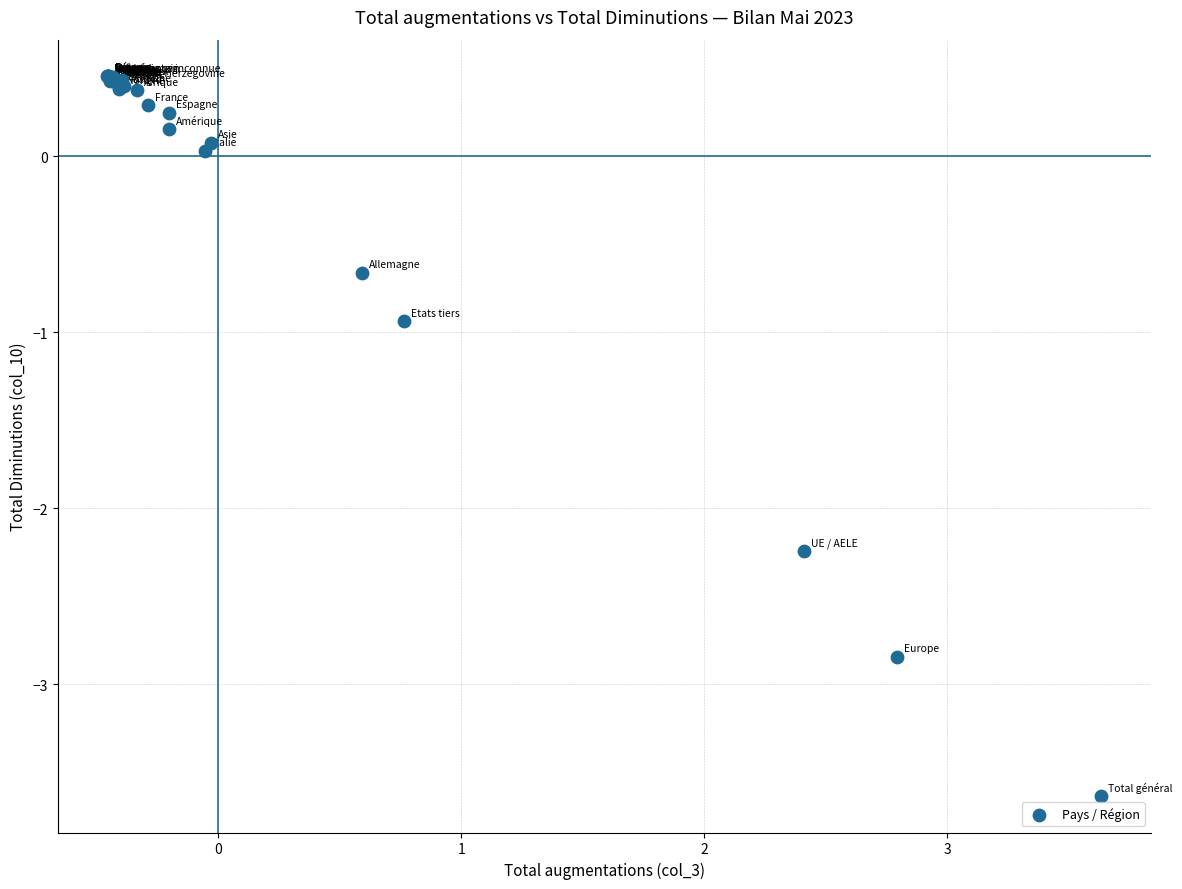

What Y value in the scatter plot is closest to -1?

-0.9